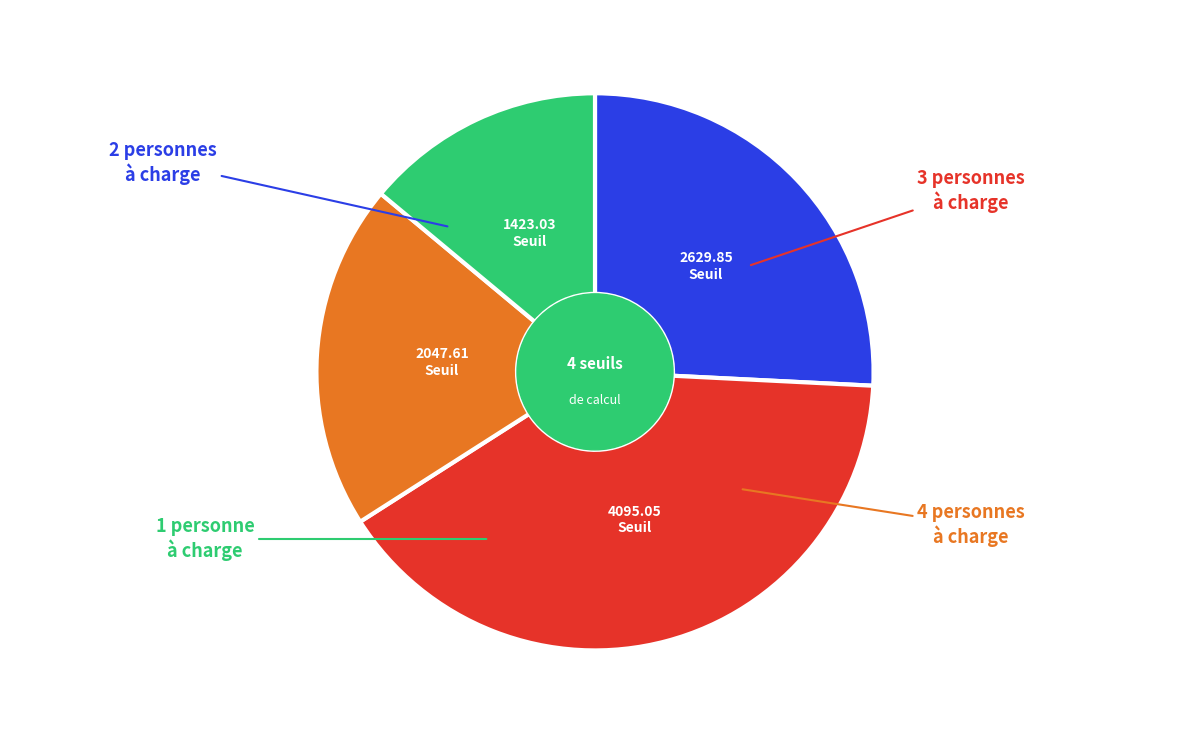

Does any single category account for the majority?

No